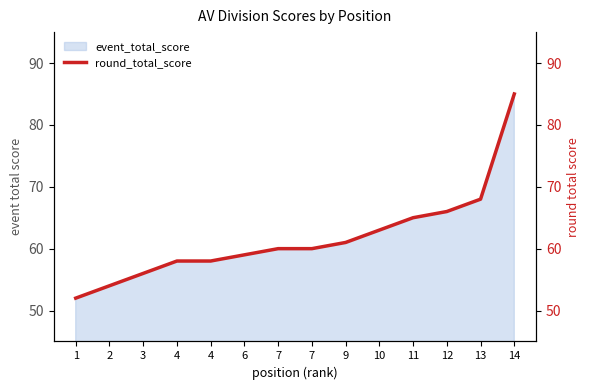

Rank the categories by value from highest to lowest.

14, 13, 12, 11, 10, 9, 7, 7, 6, 4, 4, 3, 2, 1